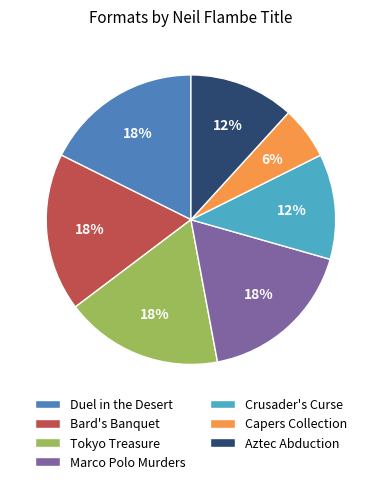

To the nearest percent, what is the difference between the Duel in the Desert and Crusader's Curse slice percentages?

6%